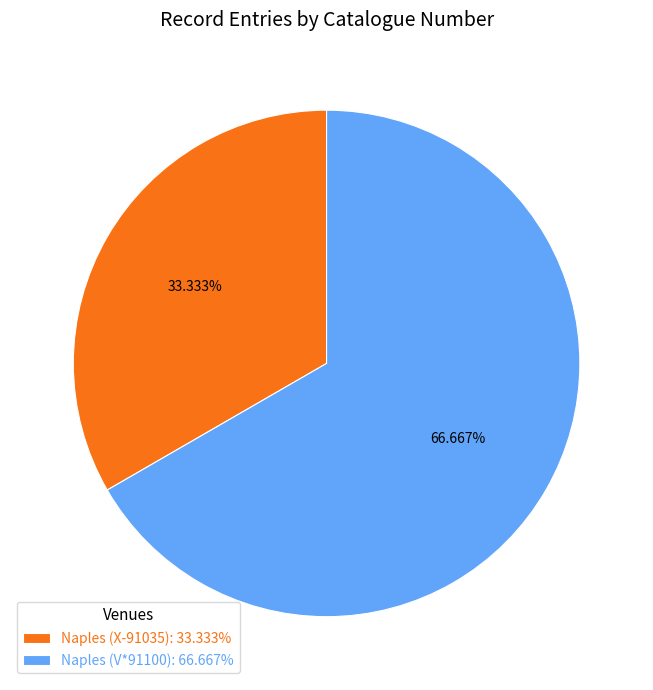

What is the largest slice in the pie chart?

Naples (V*91100)